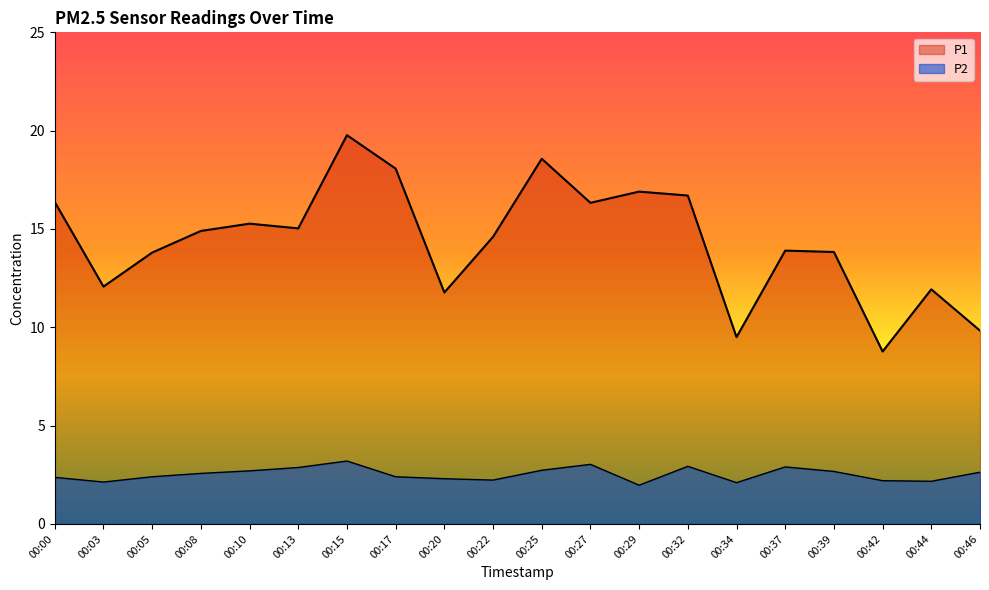

Which series changed the most between 00:03 and 00:05?

P1